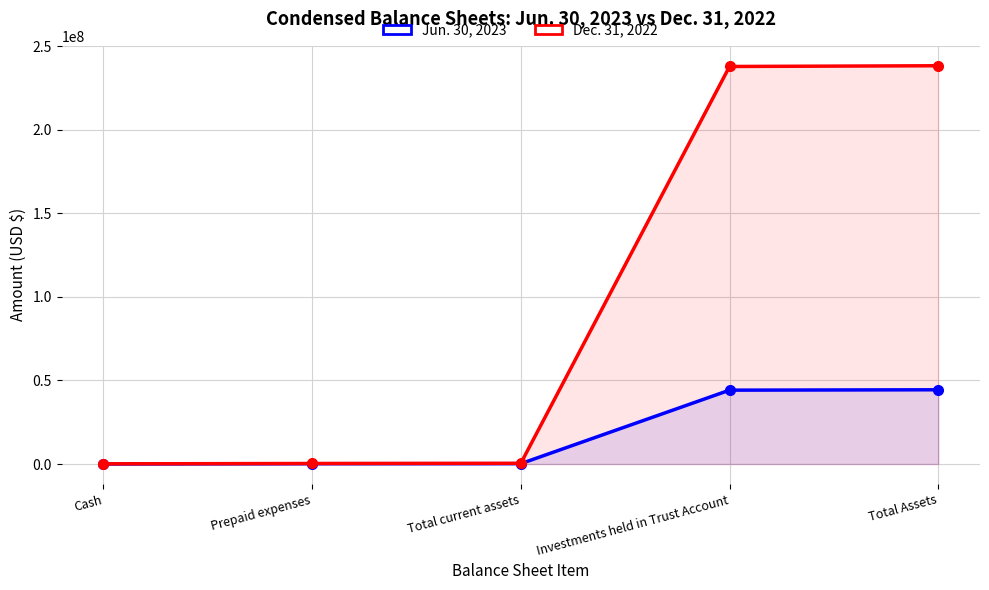

Which series has the largest total across all categories?

Dec. 31, 2022